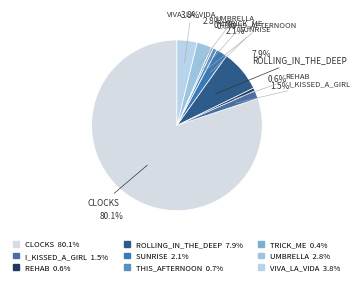

How many segments does this pie chart have?

9